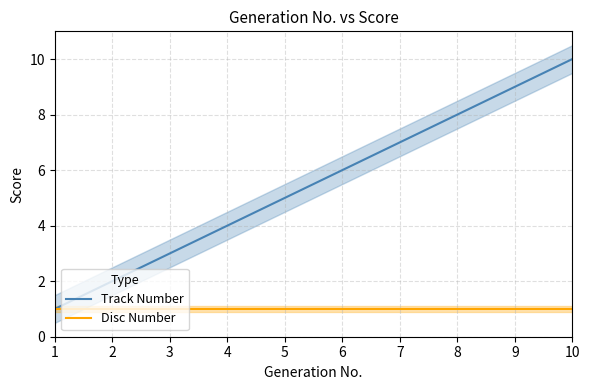

Is it true that Disc Number equals 0 at 2?

False